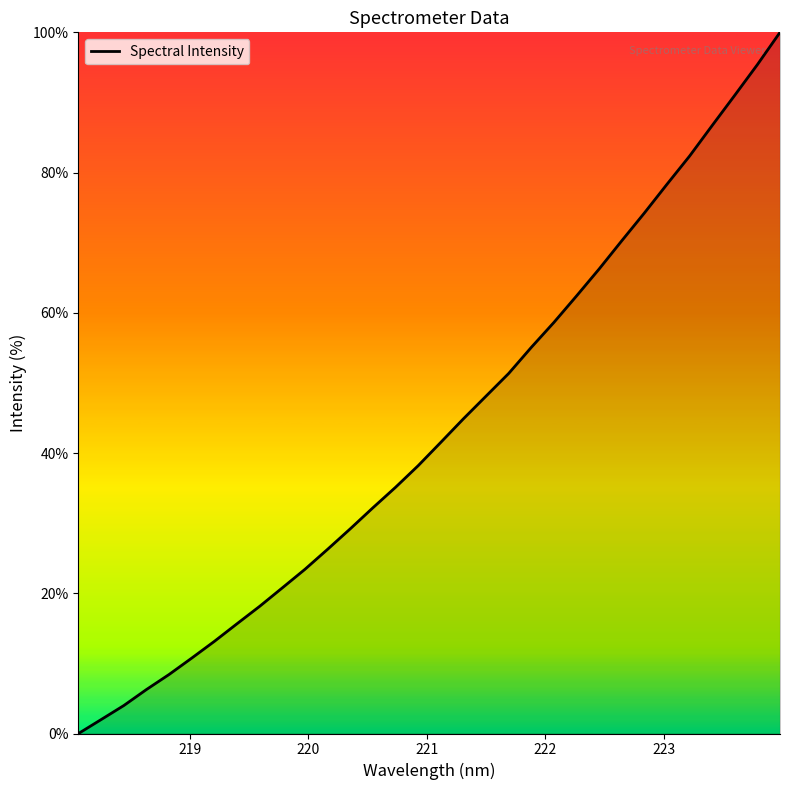

What is the maximum value shown in the chart?

100.0